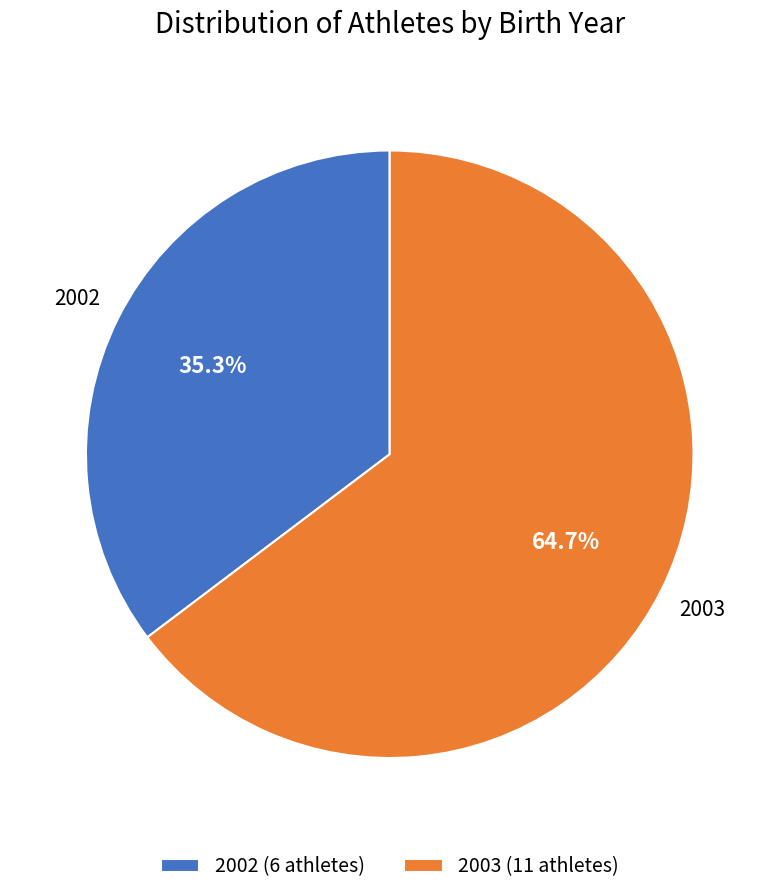

Is it true that 2002 is 48% of the pie?

False